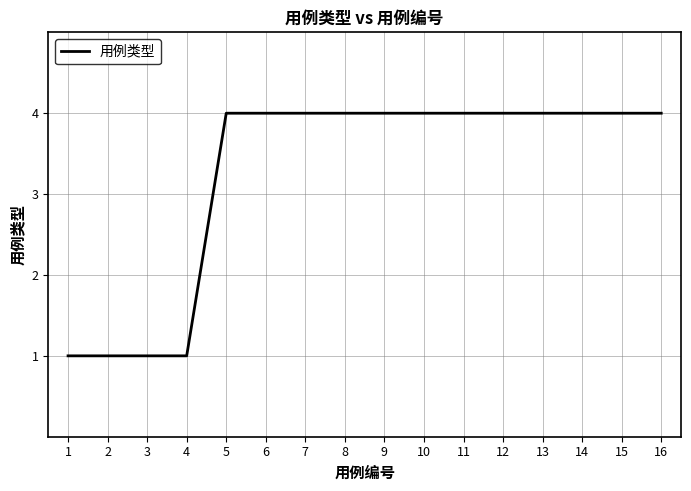

What is the approximate value at 5?

4